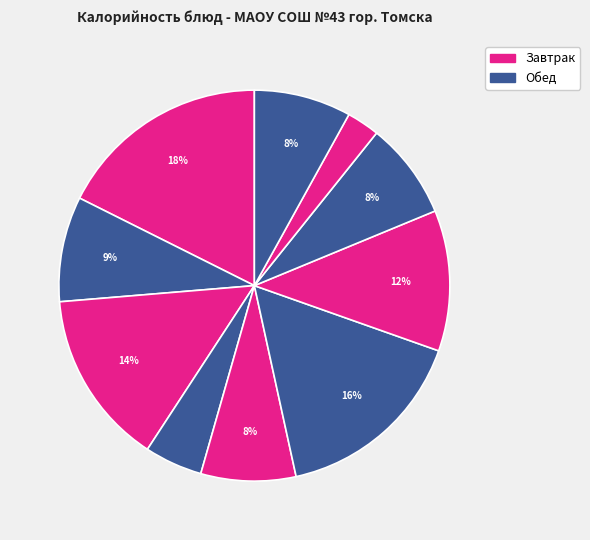

How many segments does this pie chart have?

10